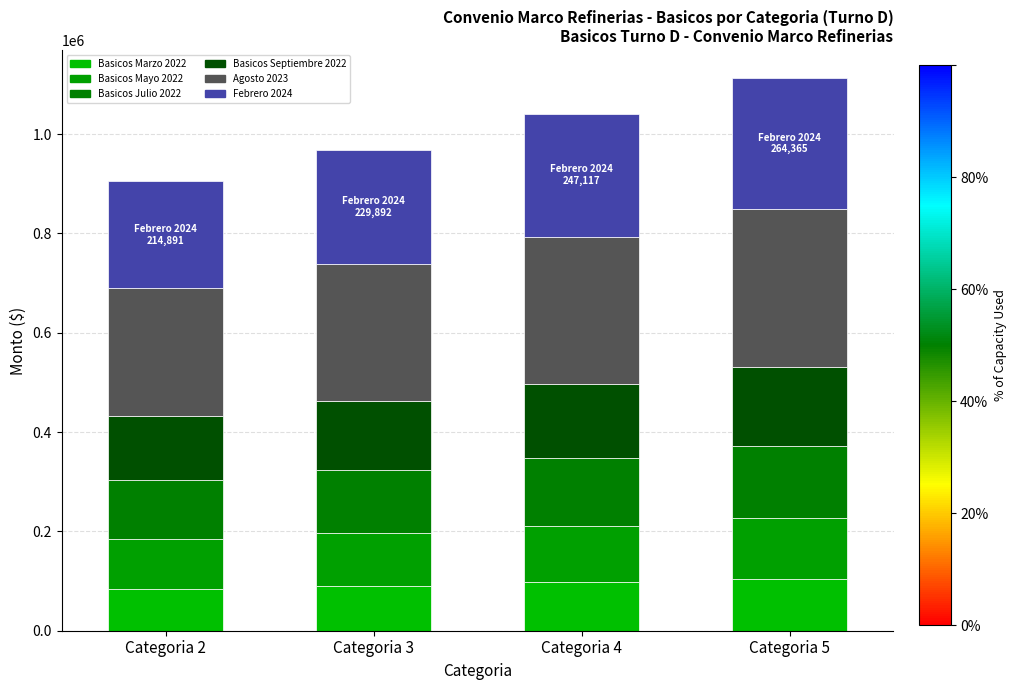

How many bars are there in total?

4